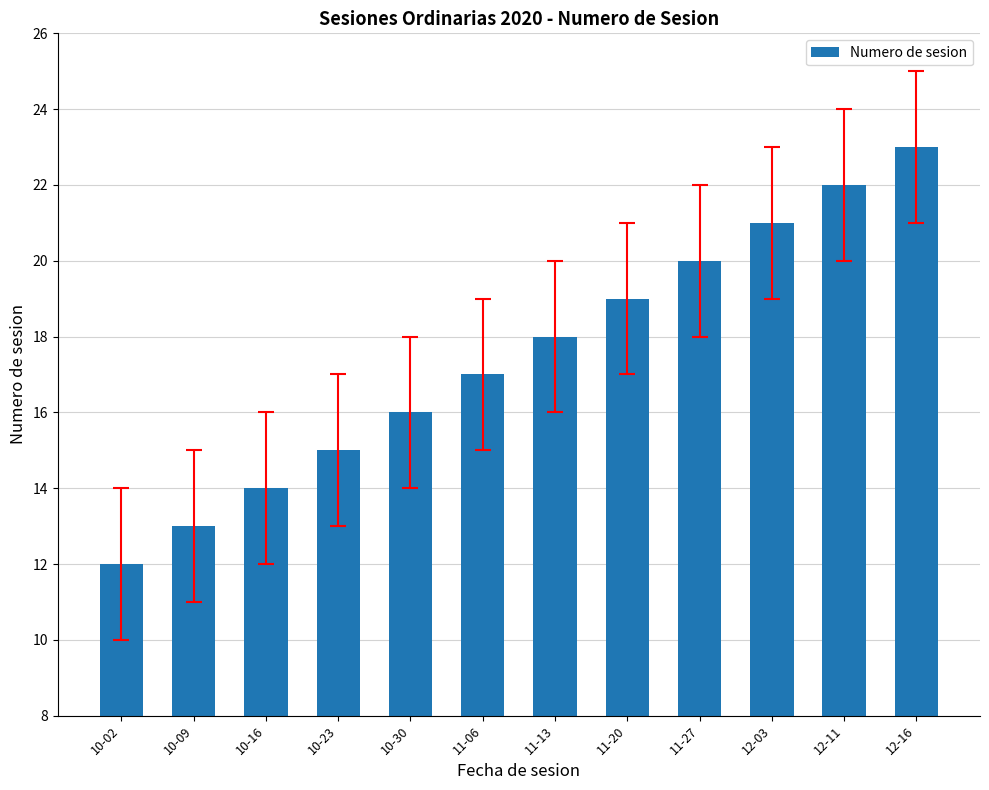

What is the ratio of the value at 10-30 to the value at 12-11?

0.7